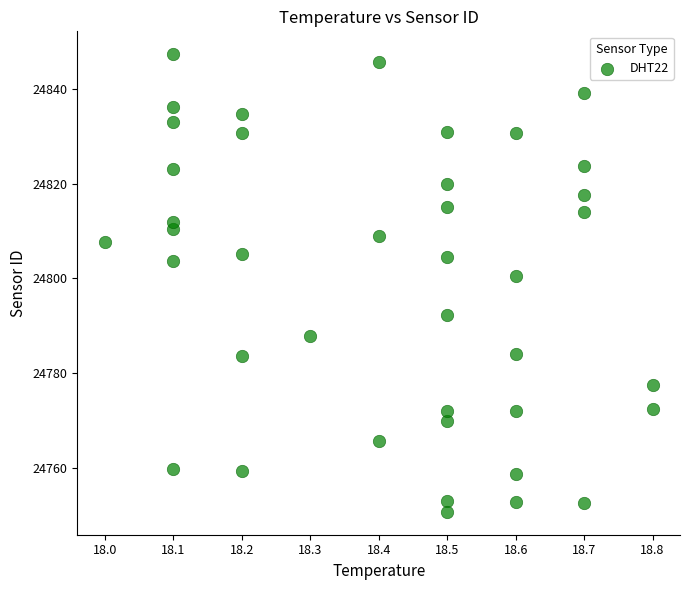

What is the range of Y values (max minus min)?

96.7